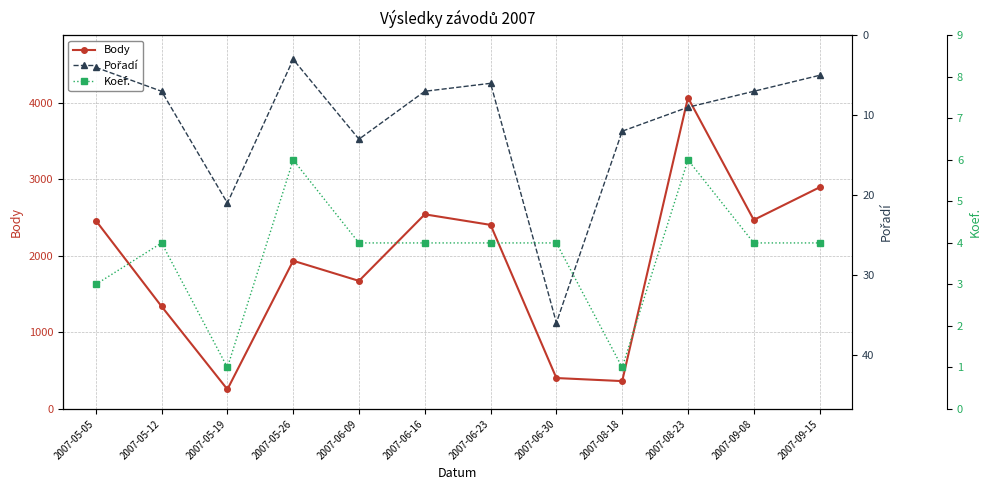

What is the minimum value shown in the chart?

1